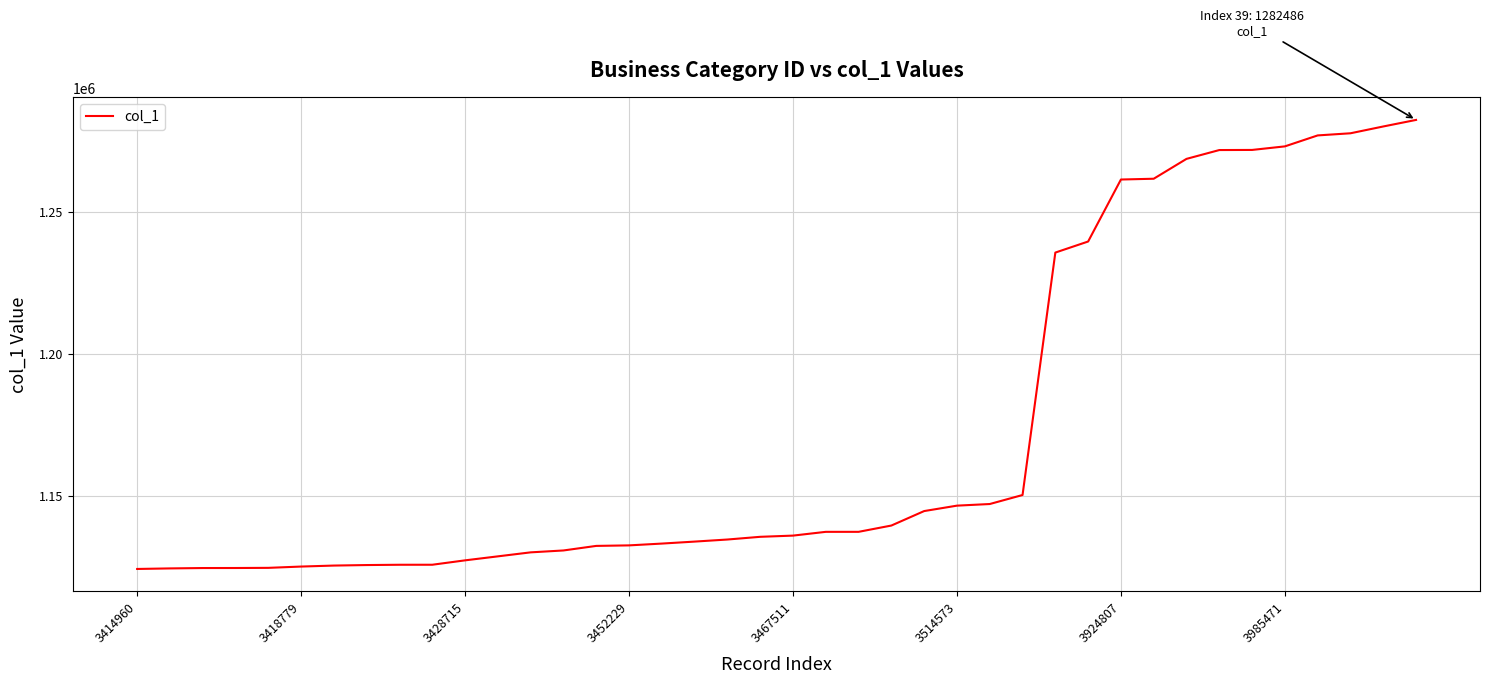

What is the maximum value shown in the chart?

1282486